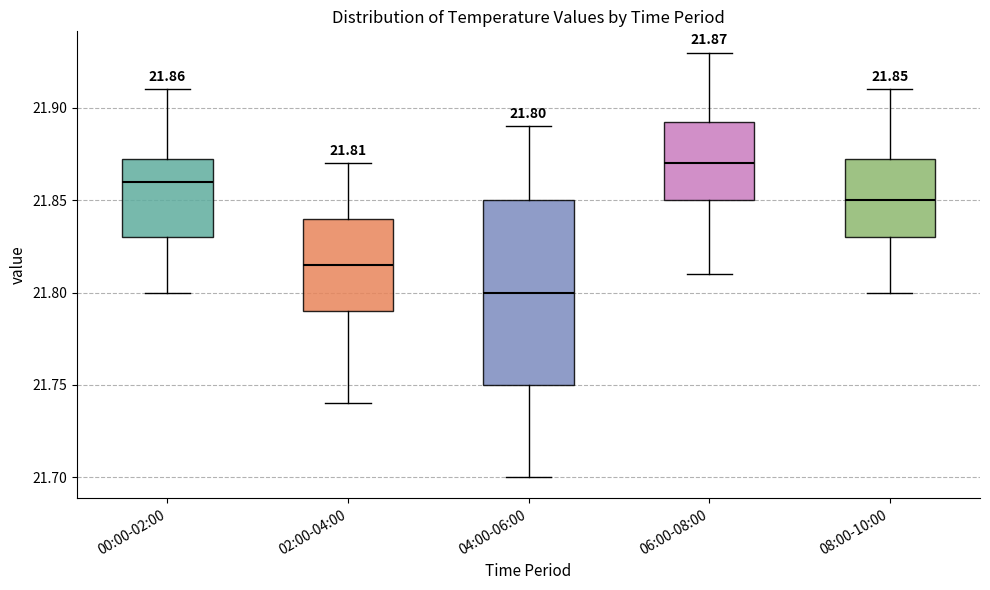

Which box is the tallest, from its lower edge to its upper edge?

04:00-06:00